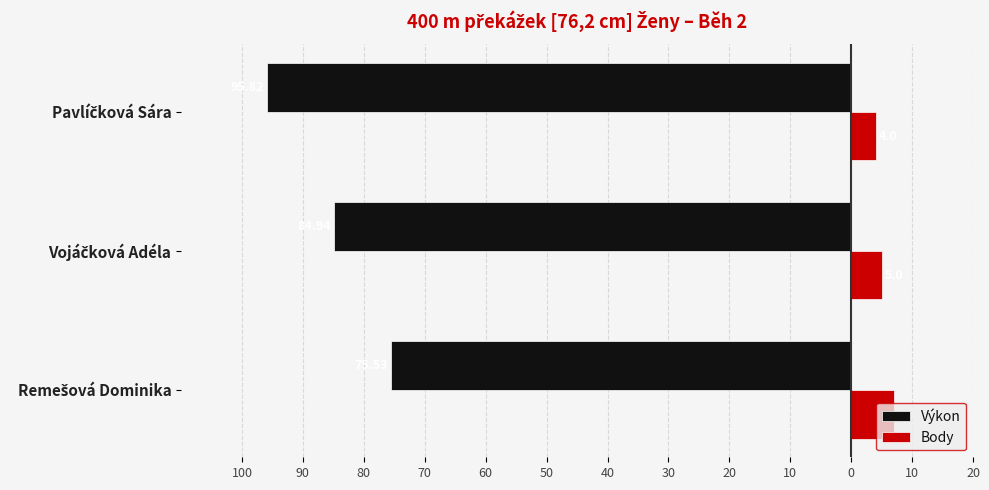

Reading left to right, list all the values displayed in this chart.

Výkon: -75.5	-84.9	-95.8
Body: 7.0	5.0	4.0